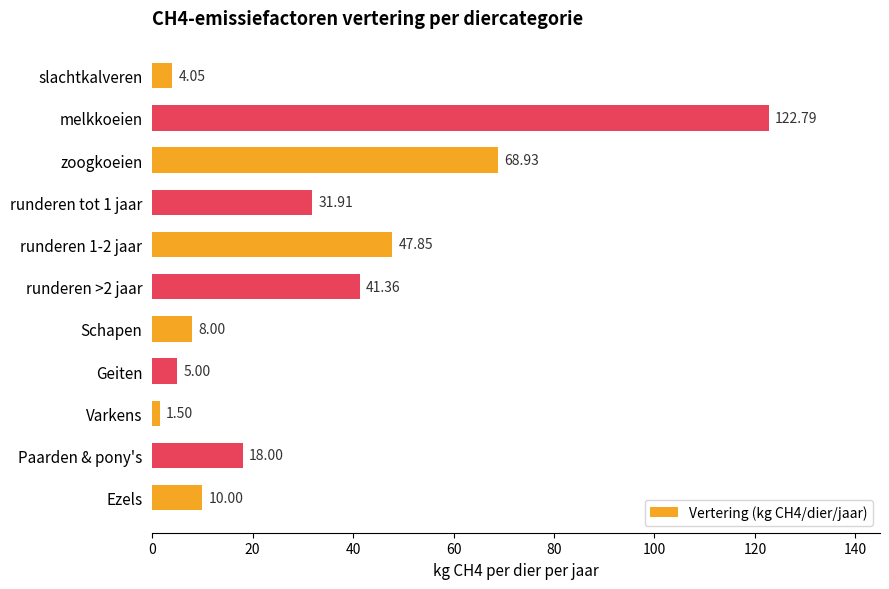

What is the difference between the maximum and second lowest values?

118.7